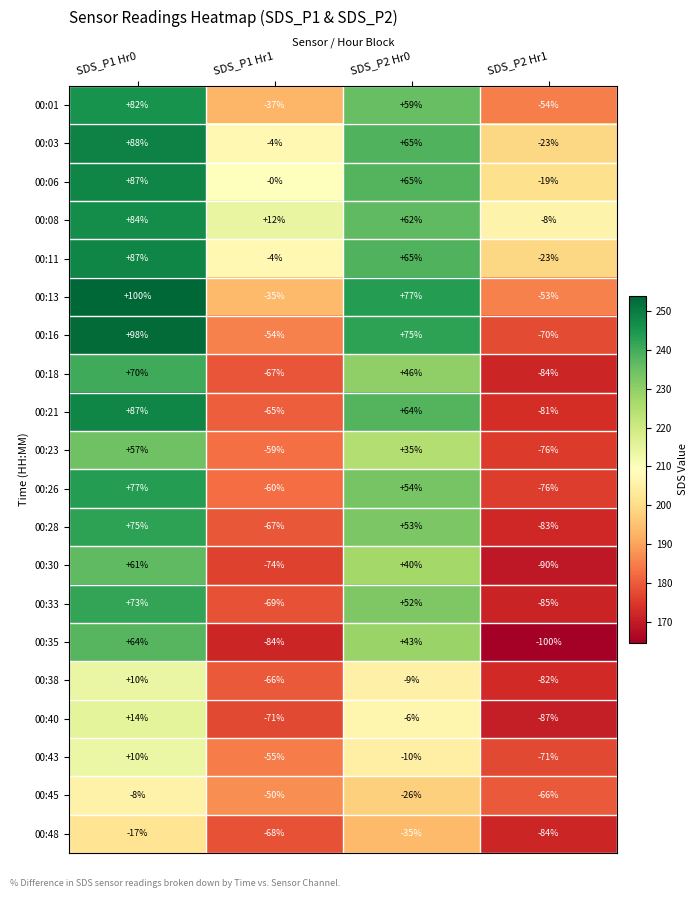

Is the value of 00:38 at SDS_P1 Hr0 greater than the value of 00:06 at SDS_P1 Hr1?

Yes